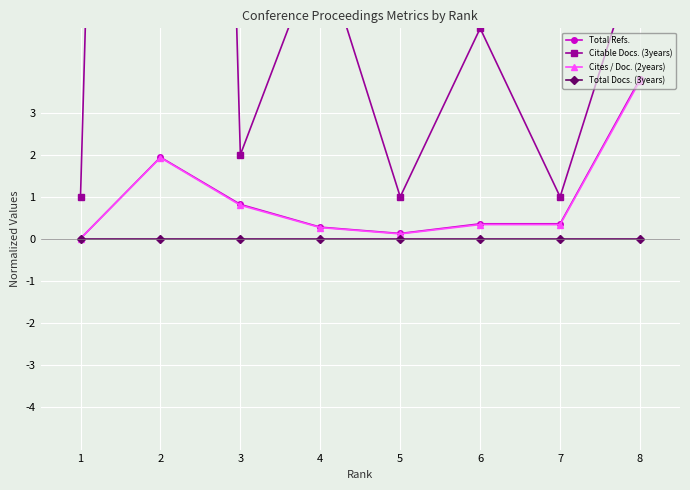

True or false: Citable Docs. (3years) has more than 2 interior local peaks.

True